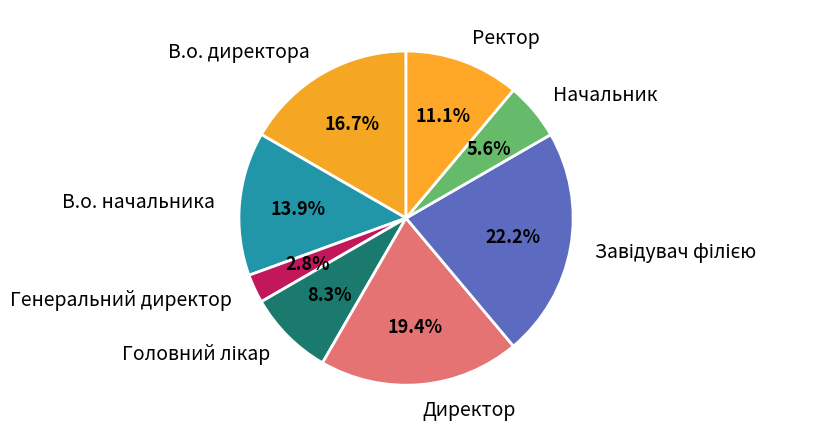

Does В.о. директора represent more than half of the total?

No